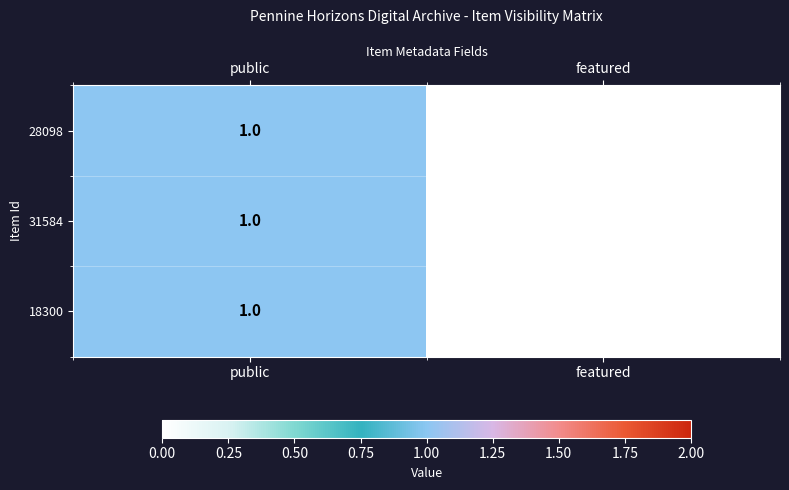

Reading right to left, what are all the values shown in this chart?

28098: featured=0	public=1
31584: featured=0	public=1
18300: featured=0	public=1